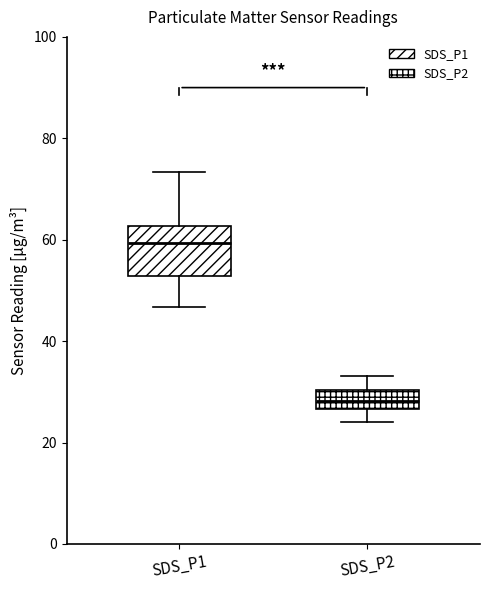

Which box's median line is the lowest?

SDS_P2